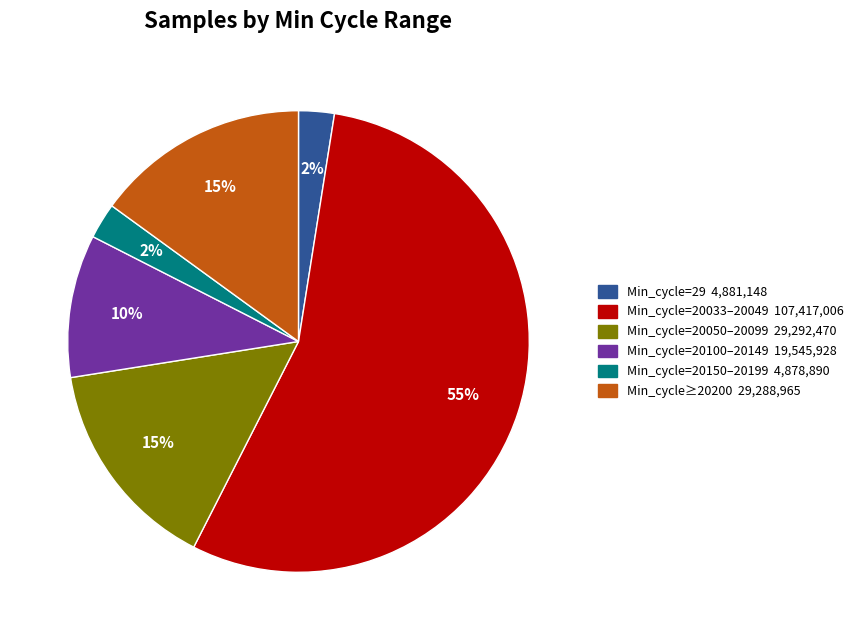

To the nearest percent, what is the average slice percentage?

17%